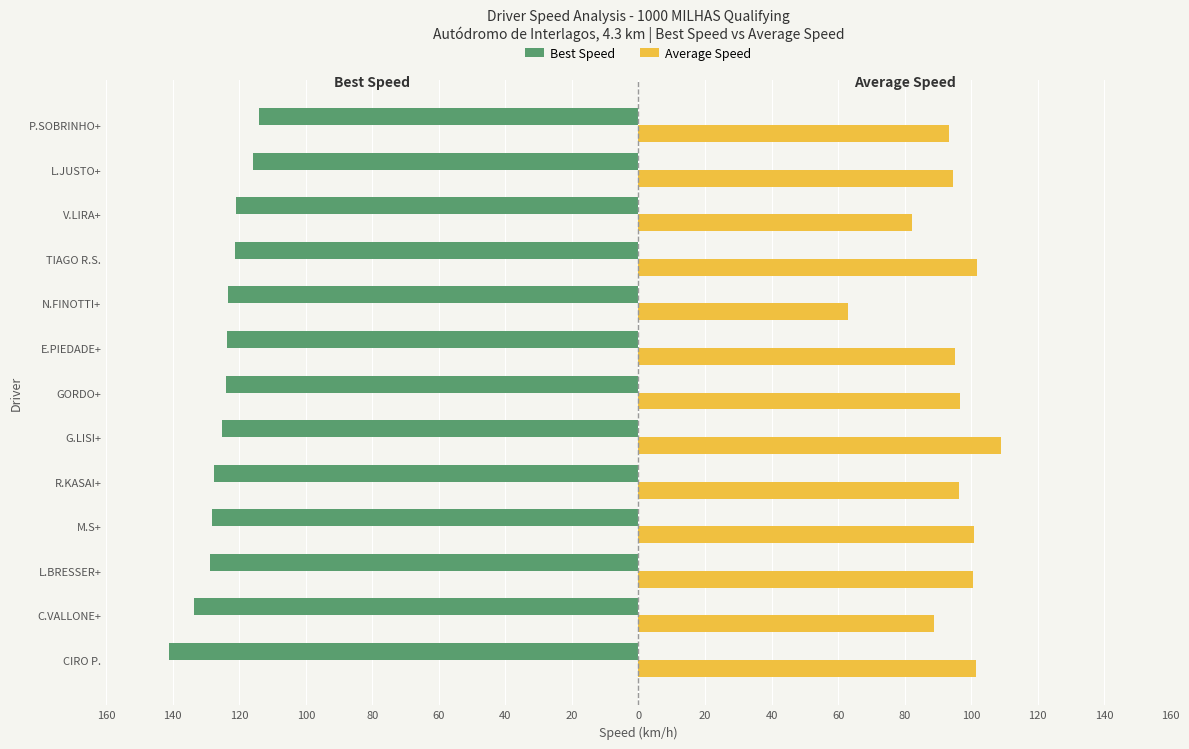

What are all the series names shown in the legend?

Best Speed, Average Speed